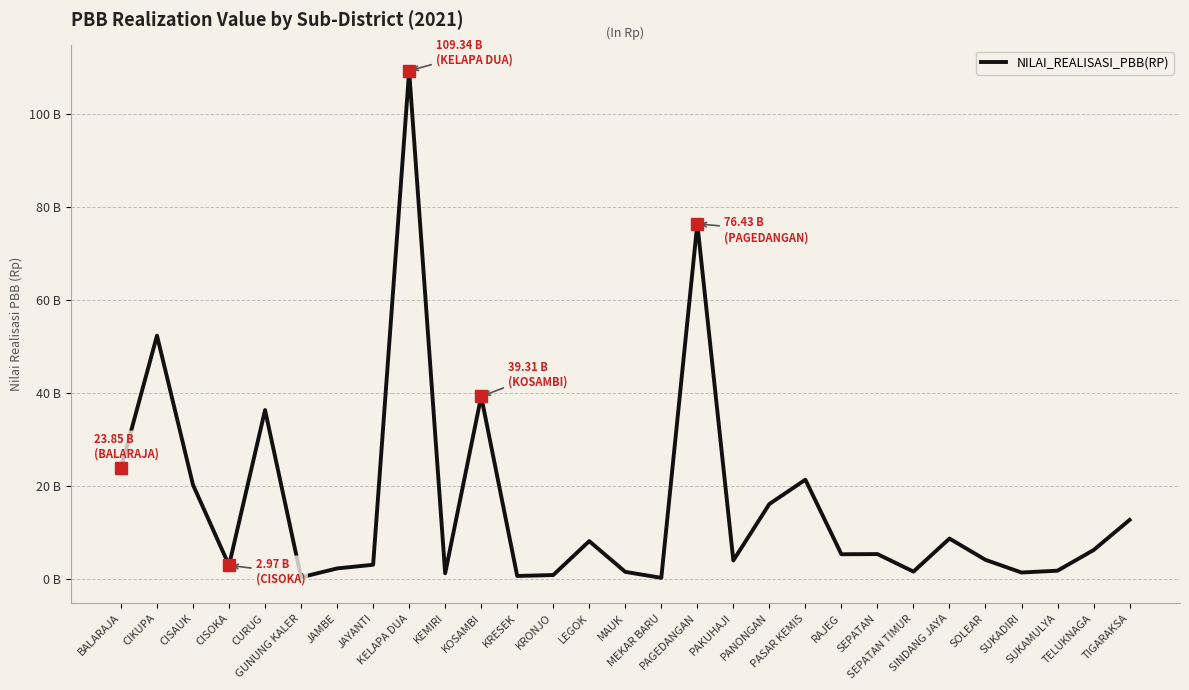

Does the chart display data point markers on the line(s)?

No